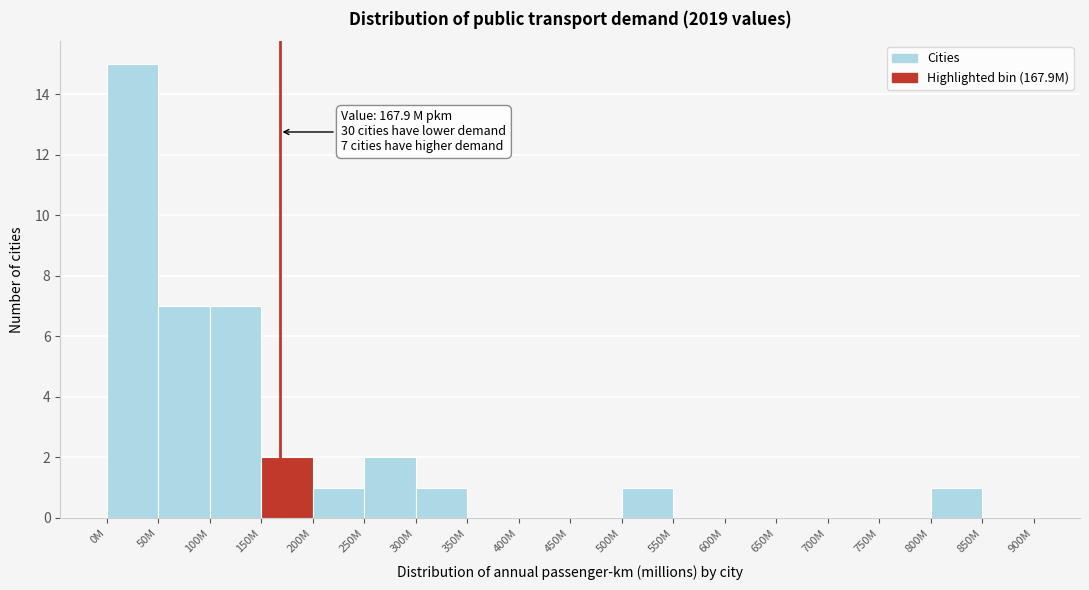

Reading left to right, what are all the values shown in this chart?

0M=15	50M=7	100M=7	150M=2	200M=1	250M=2	300M=1	350M=0	400M=0	450M=0	500M=1	550M=0	600M=0	650M=0	700M=0	750M=0	800M=1	850M=0